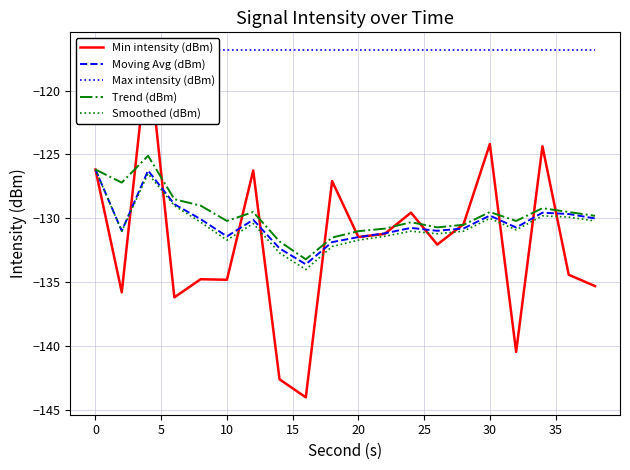

True or false: Moving Avg (dBm) and Smoothed (dBm) cross at least once.

False